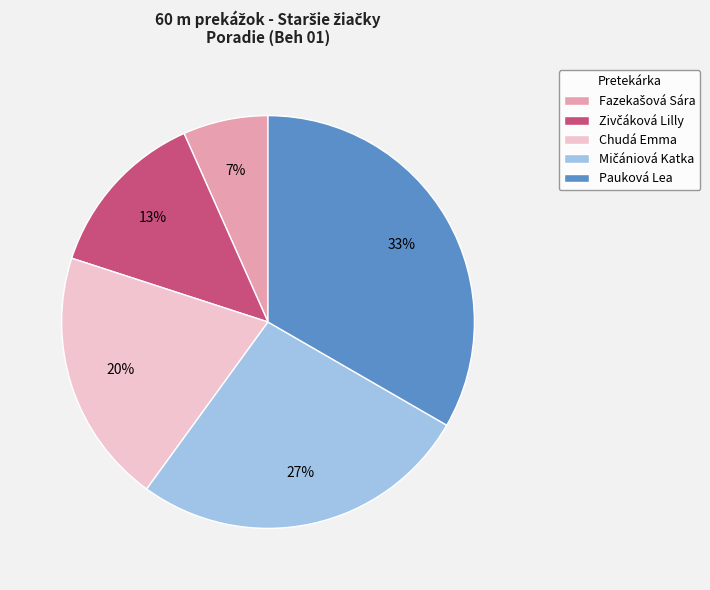

To the nearest percent, what is the average slice percentage?

20%